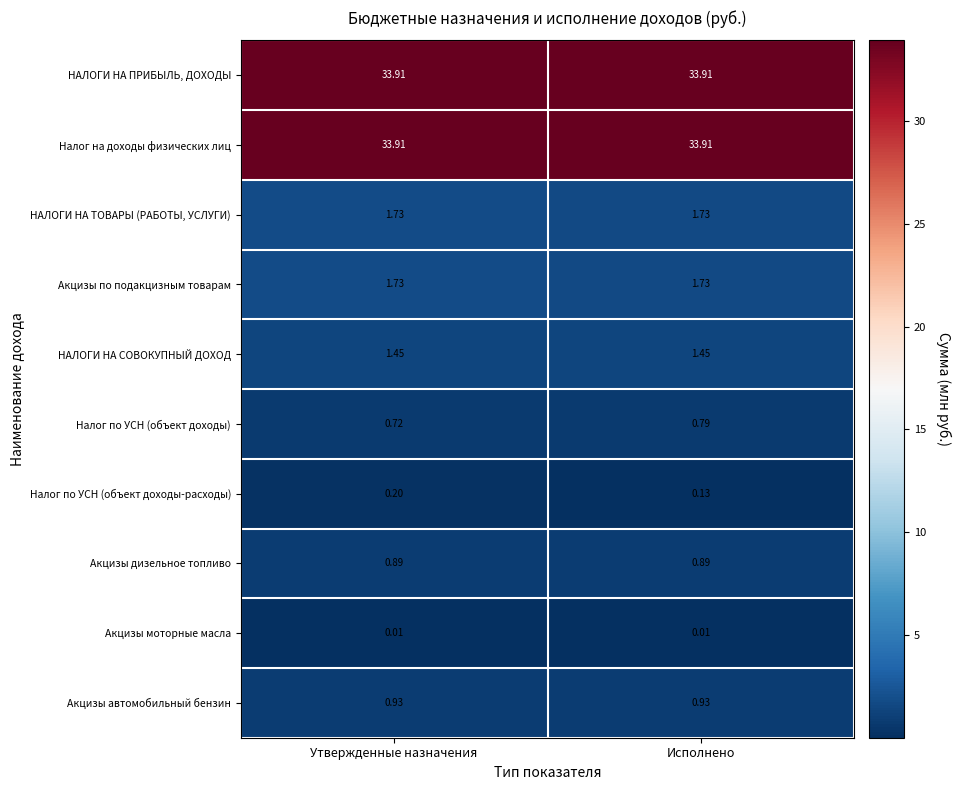

At which label does Налог по УСН (объект доходы-расходы) reach its minimum?

Исполнено